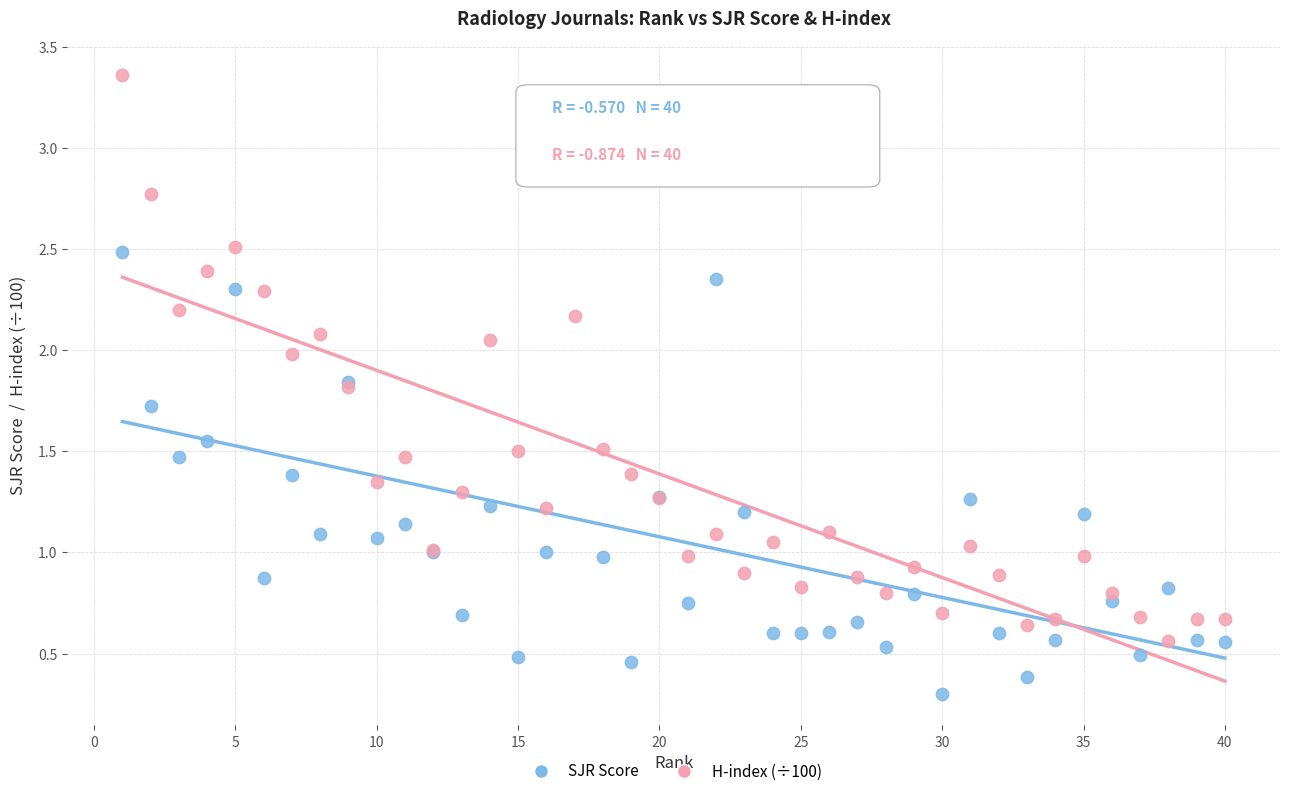

Which series has the largest Y range (max minus min)?

H-index (÷100)